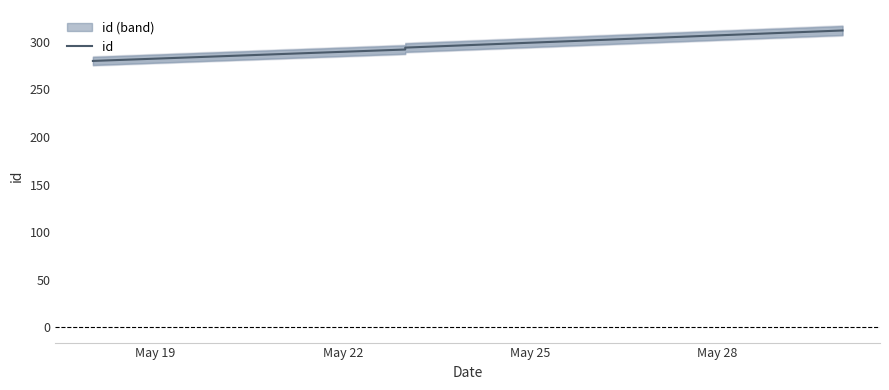

The chart shows a value of 292 at May 22. True or false?

True